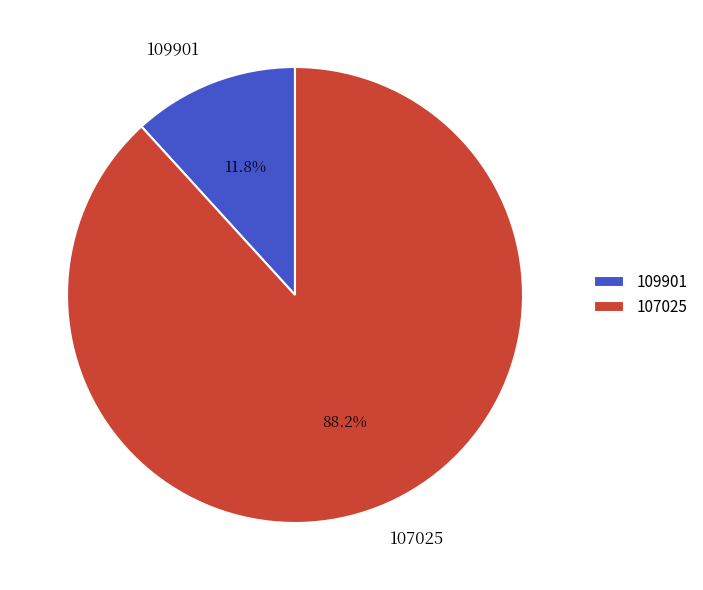

Is it true that 109901 is 12% of the pie?

True